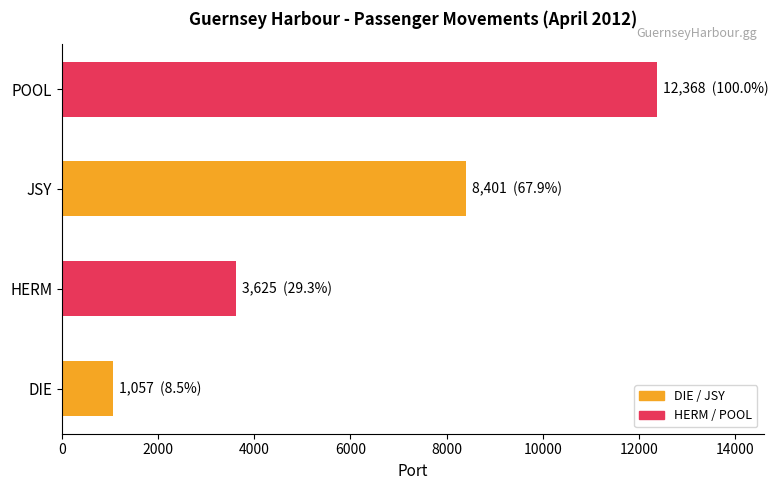

The chart shows a value of 8401 at JSY. True or false?

True